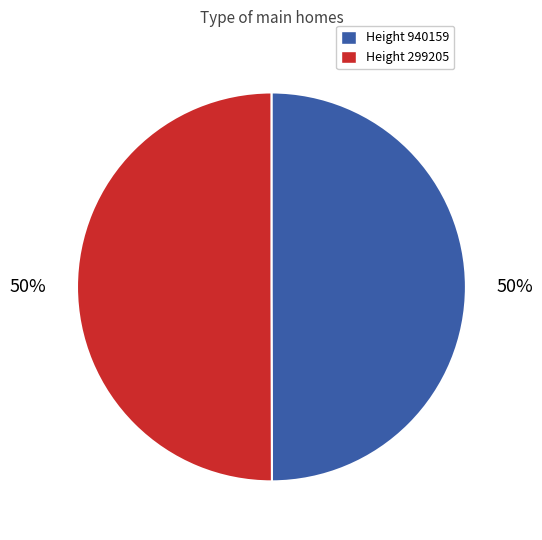

To the nearest percent, what portion does Height 940159 represent?

50%